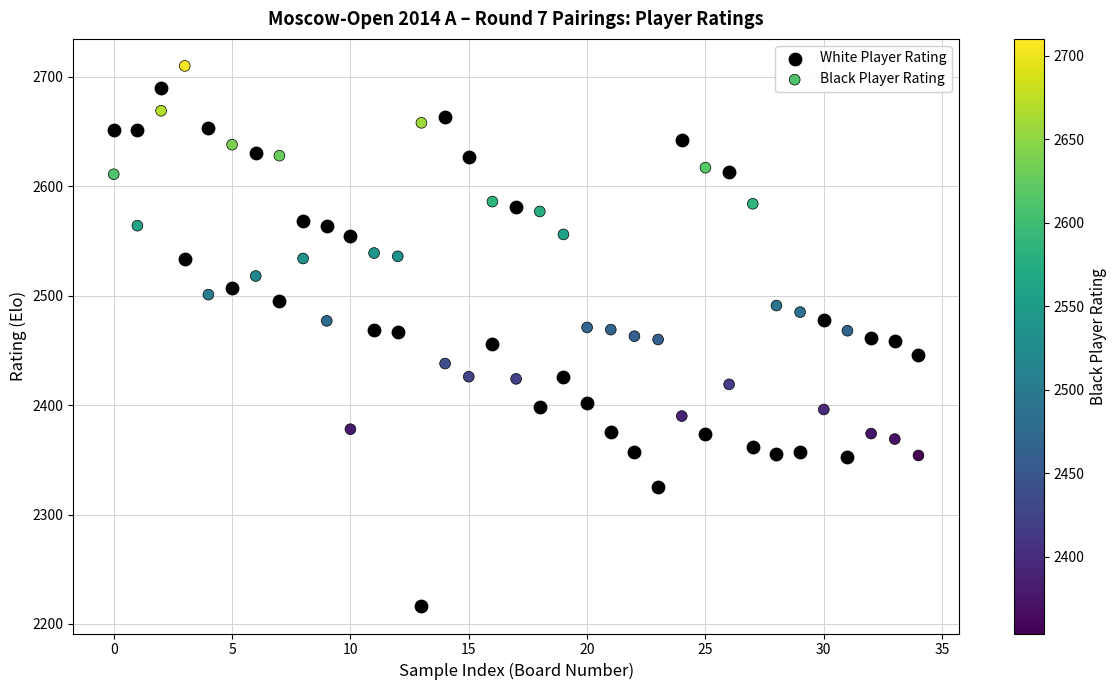

Across all data points, what is the range of Y values (max minus min)?

494